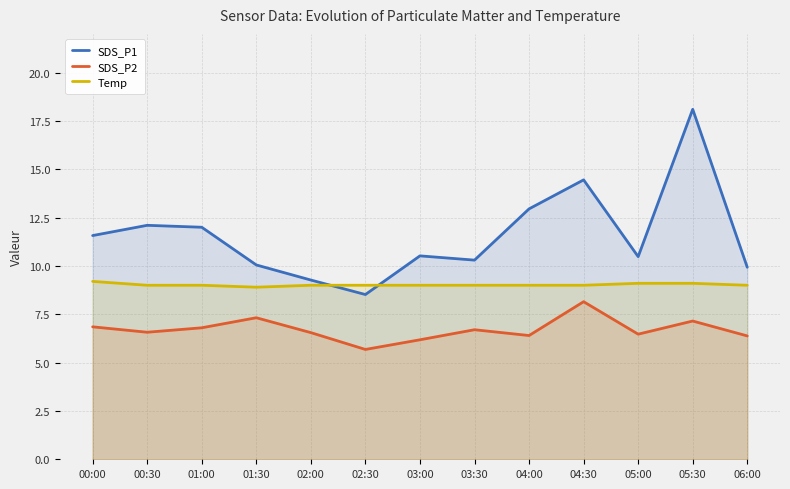

How many lines are shown in the chart?

3